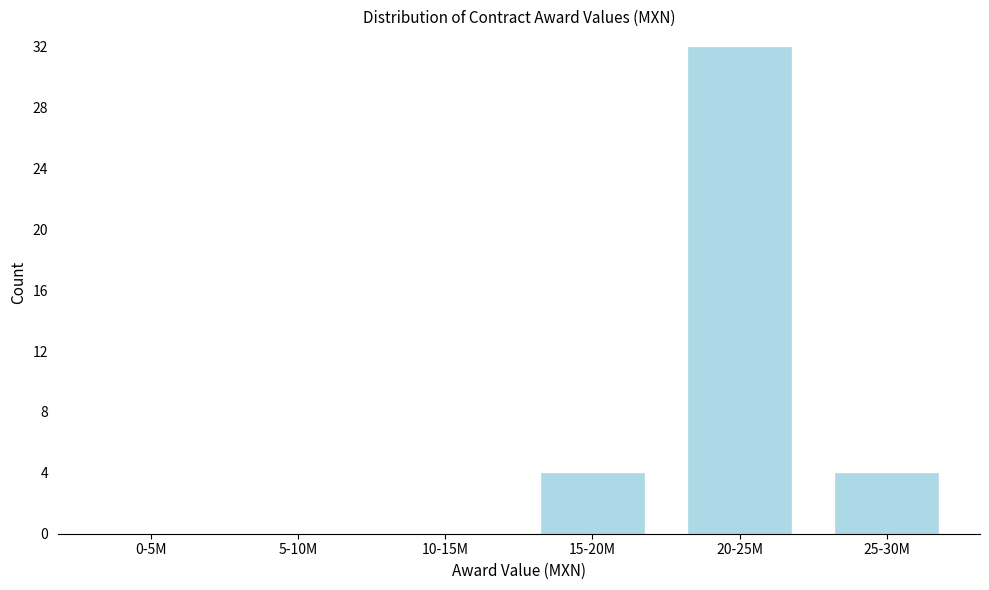

Reading right to left, extract all data points from this chart.

25-30M=4	20-25M=32	15-20M=4	10-15M=0	5-10M=0	0-5M=0